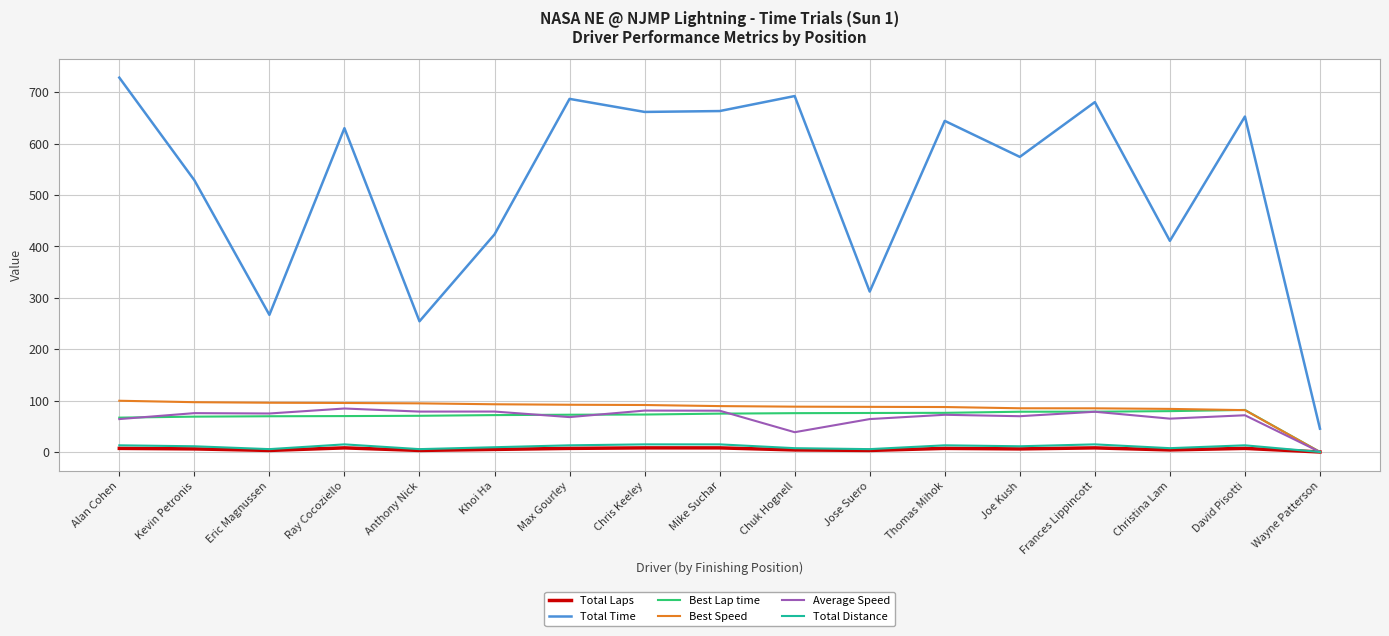

Which series has the largest range (max minus min)?

Total Time